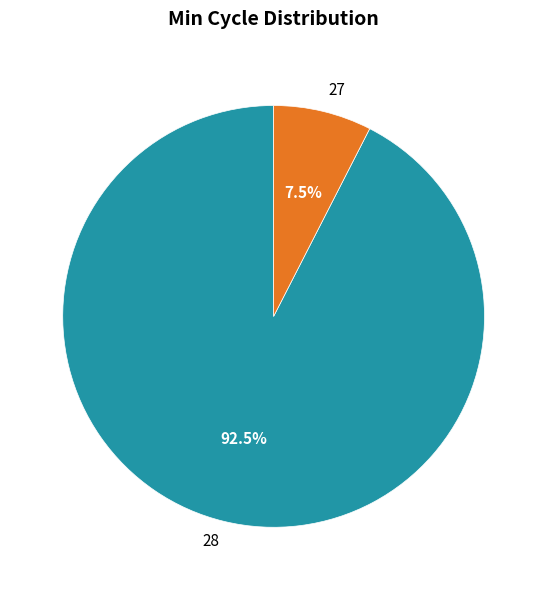

Is the sum of 28 and 27 greater than half?

Yes